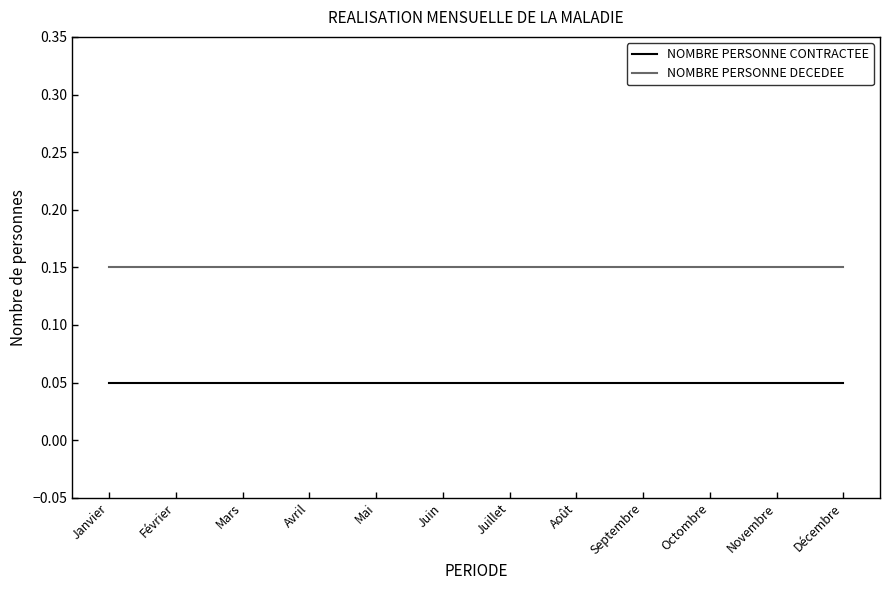

List the series in order of their overall mean, highest first.

NOMBRE PERSONNE DECEDEE, NOMBRE PERSONNE CONTRACTEE